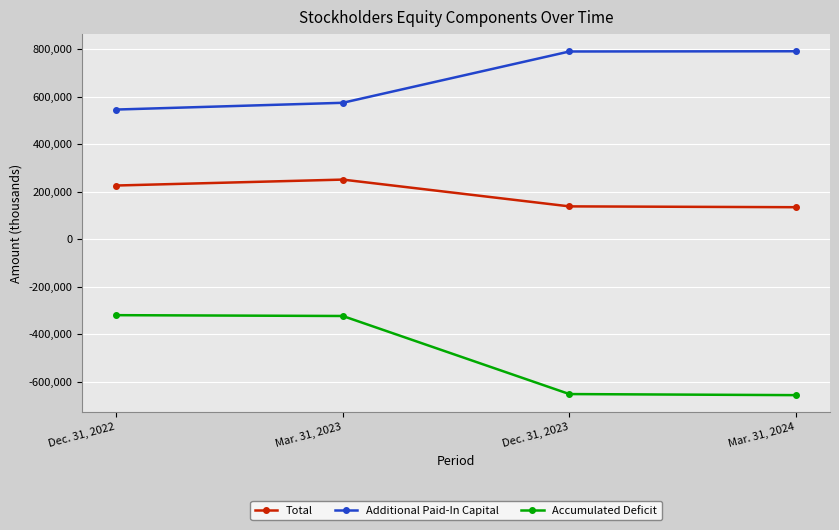

Which series has the largest total across all categories?

Additional Paid-In Capital